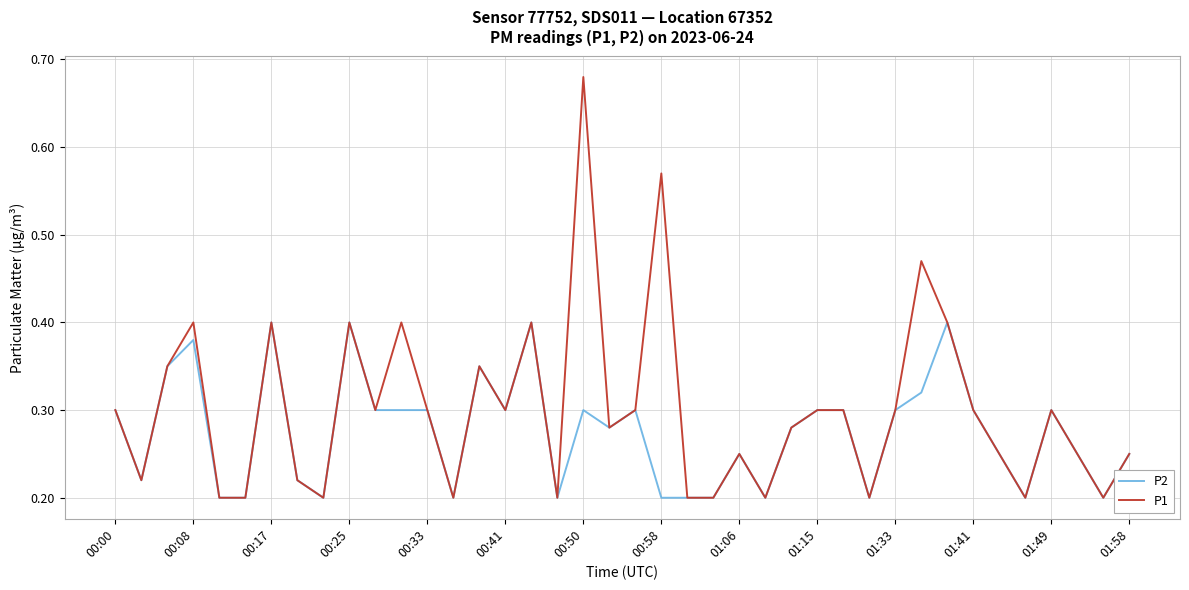

List the series in order of their overall mean, highest first.

P1, P2